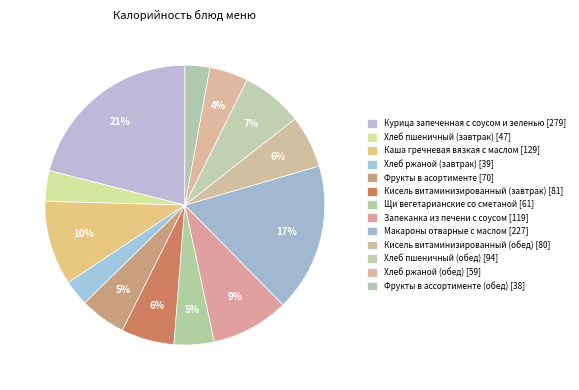

Rank the categories by value from highest to lowest.

Курица запеченная с соусом и зеленью, Макароны отварные с маслом, Каша гречневая вязкая с маслом, Запеканка из печени с соусом, Хлеб пшеничный (обед), Кисель витаминизированный (завтрак), Кисель витаминизированный (обед), Фрукты в асортименте, Щи вегетарианские со сметаной, Хлеб ржаной (обед), Хлеб пшеничный (завтрак), Хлеб ржаной (завтрак), Фрукты в ассортименте (обед)